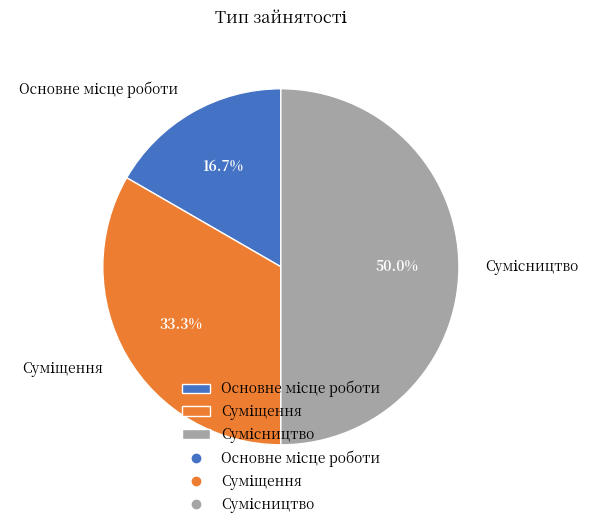

How many slices are in this pie chart?

3